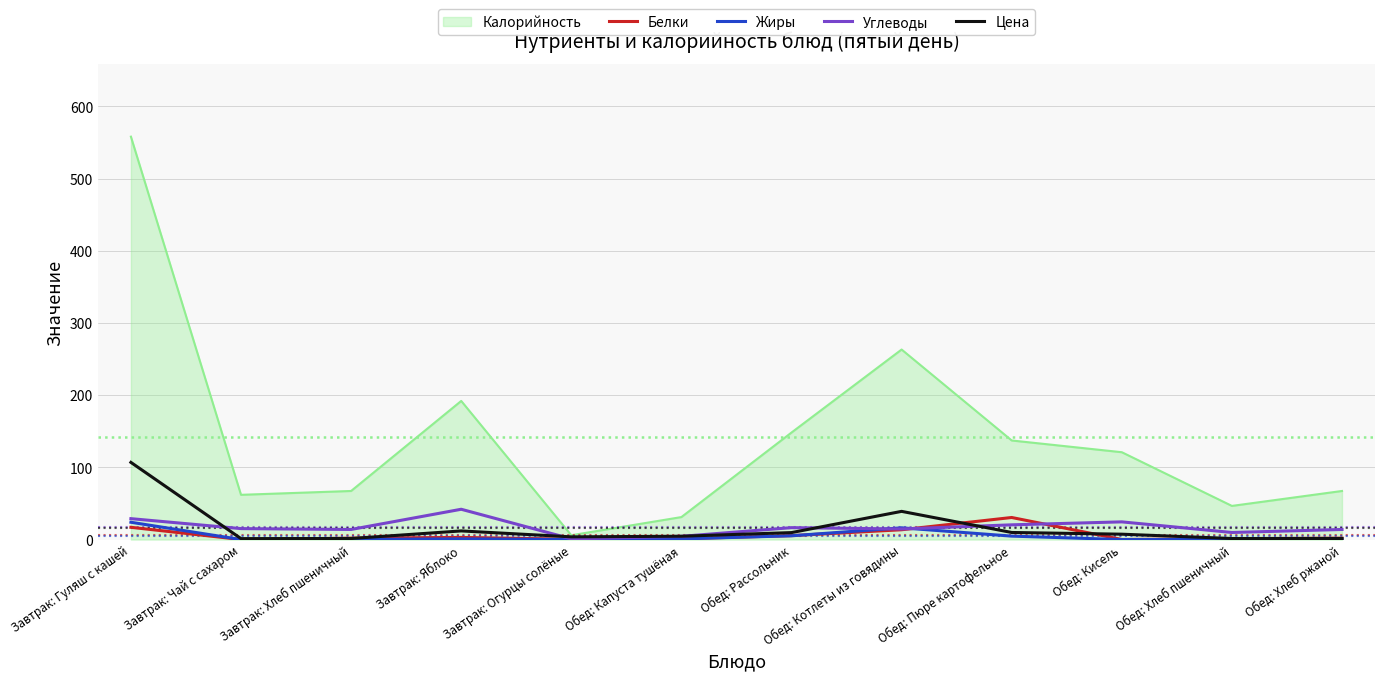

Is it true that Белки equals 5.5 at Обед: Рассольник?

True